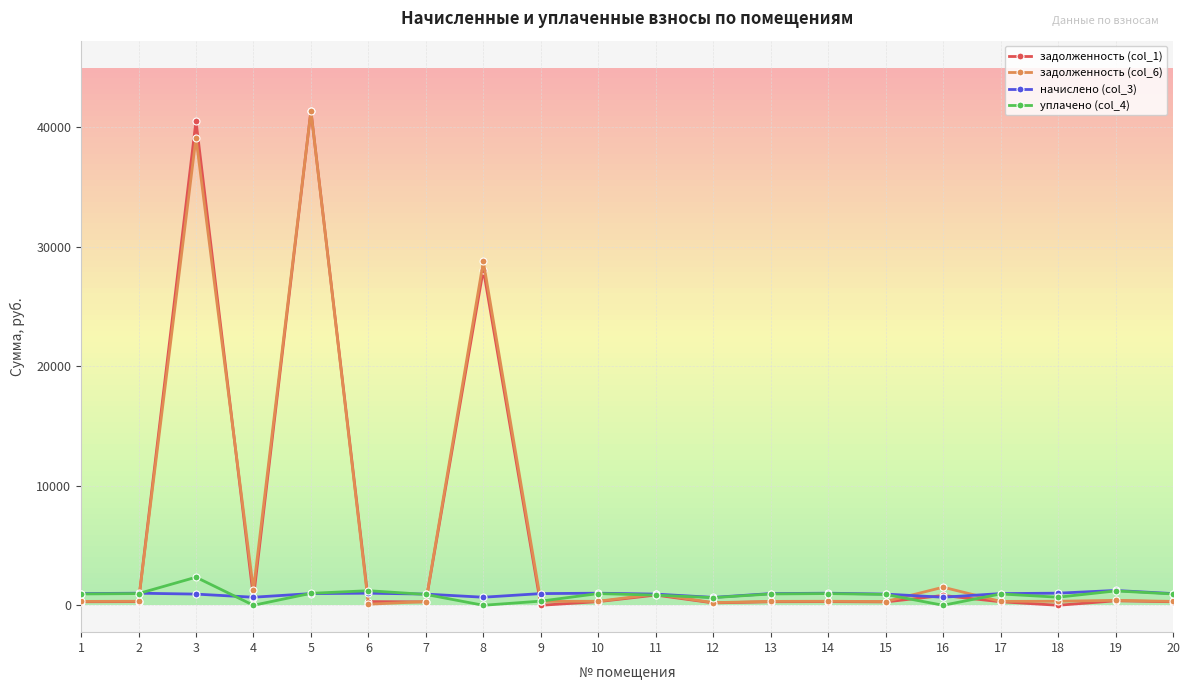

What are all the series names shown in the legend?

задолженность (col_1), задолженность (col_6), начислено (col_3), уплачено (col_4)